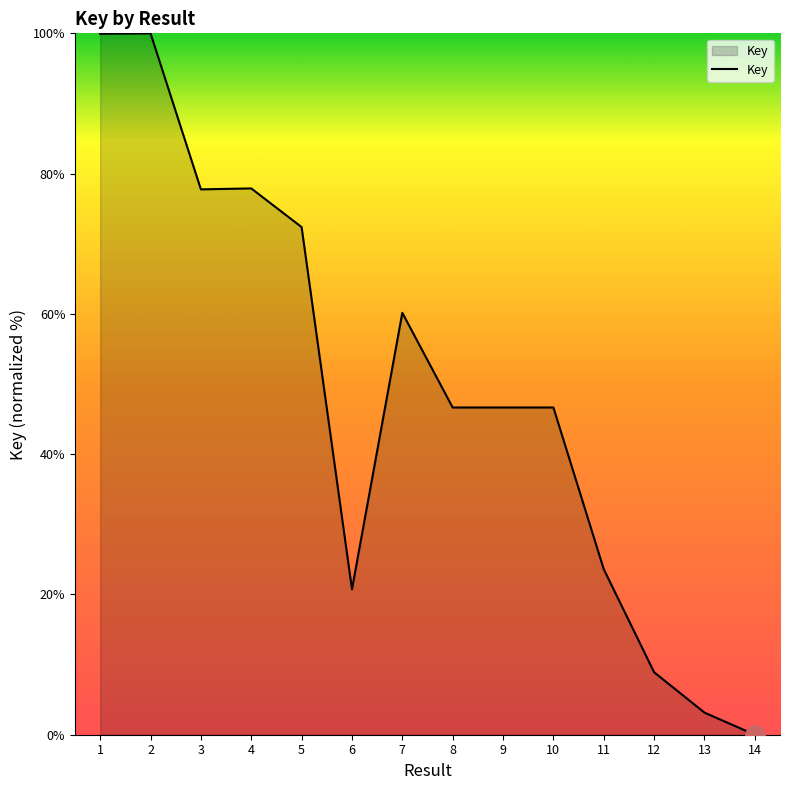

At which category does the chart reach its minimum across all series?

14